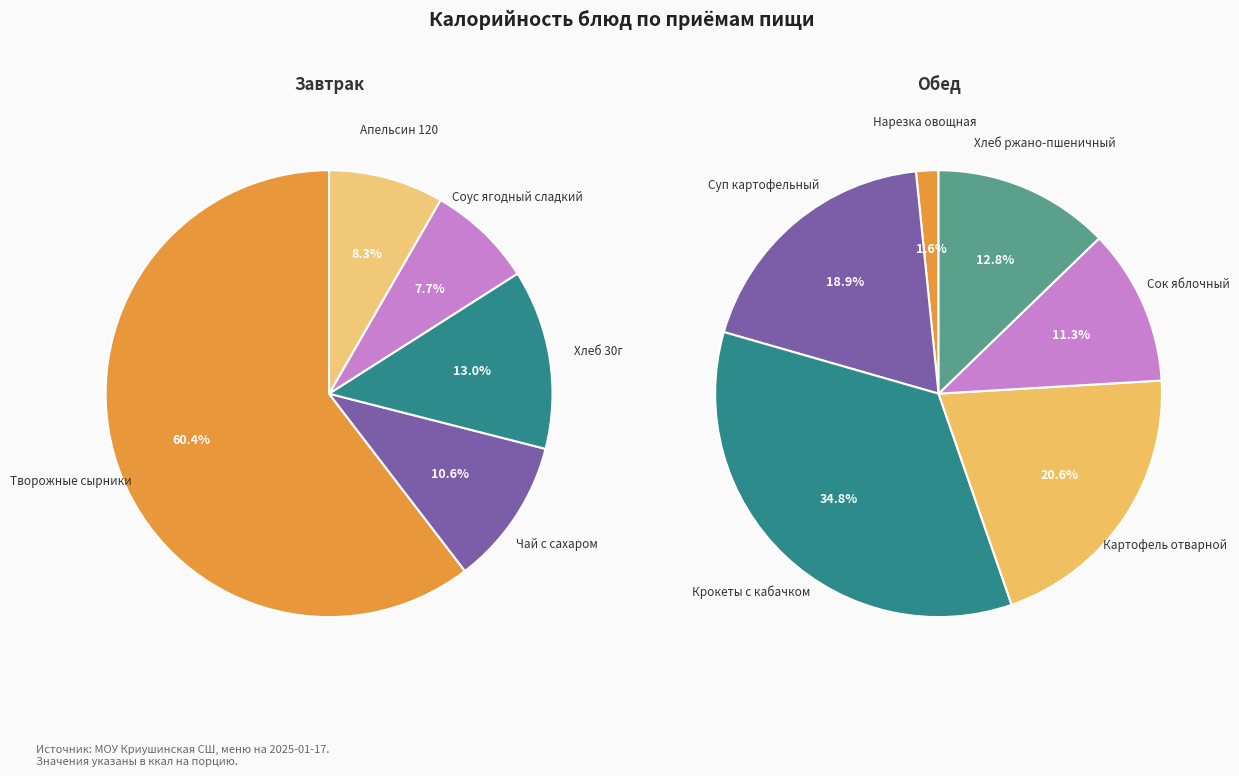

What is the change in value from Суп картофельный to Картофель отварной?

+13.0